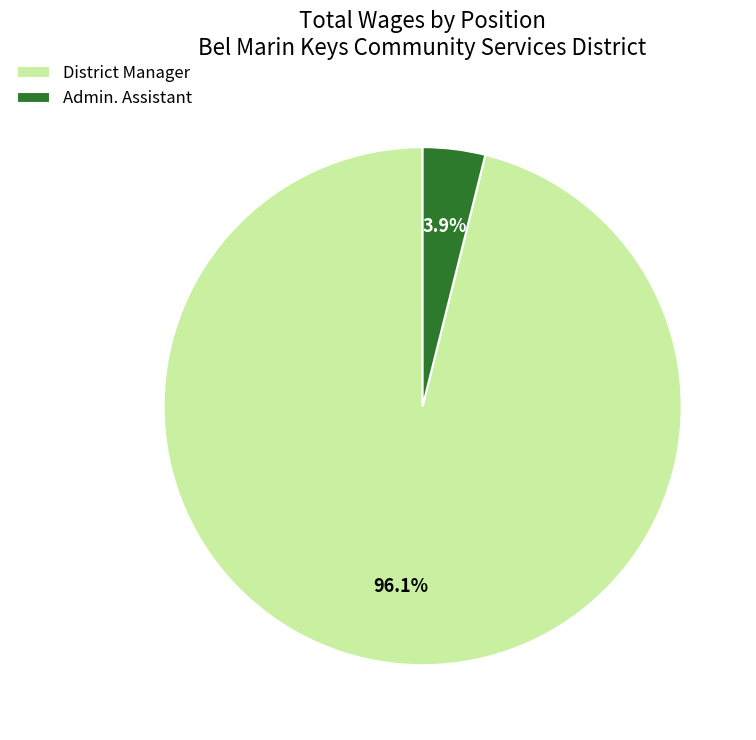

Which slice is the largest?

District Manager